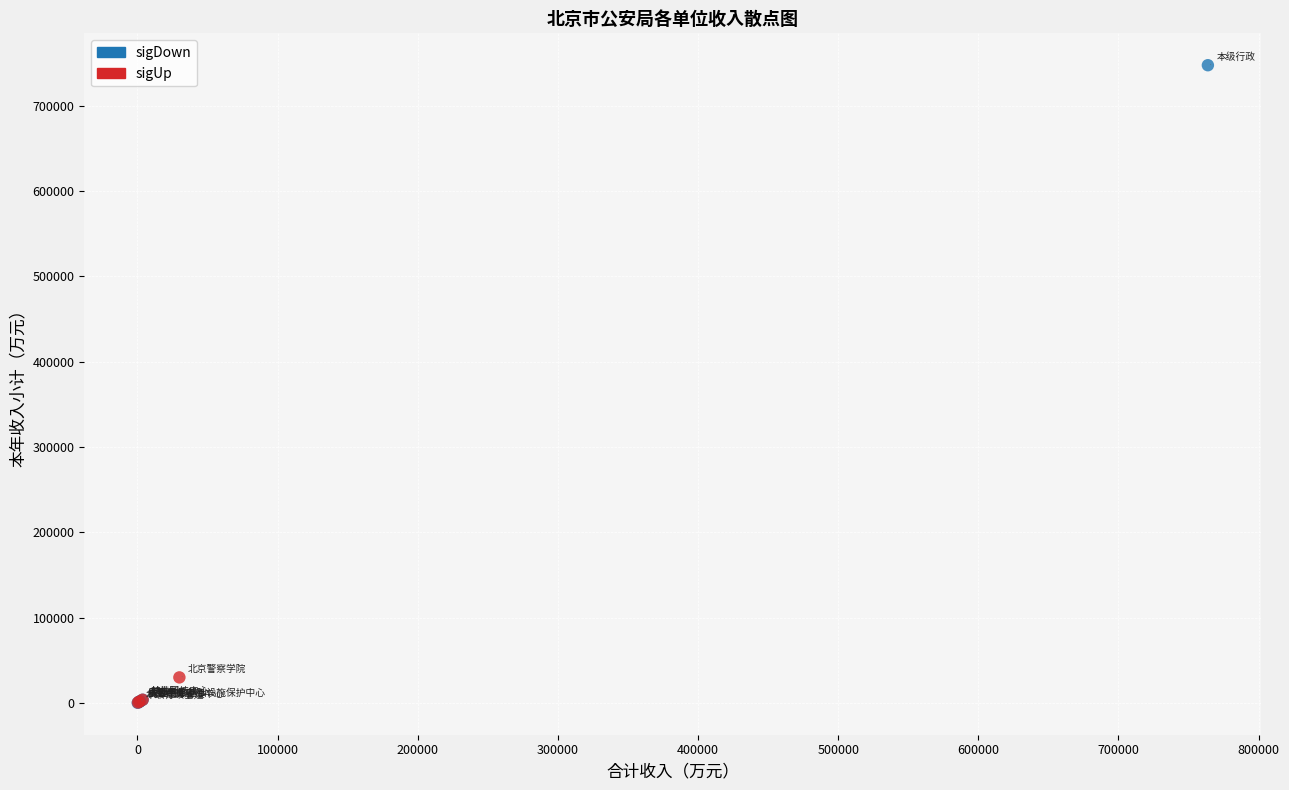

What are all the series names shown in the legend?

sigDown, sigUp